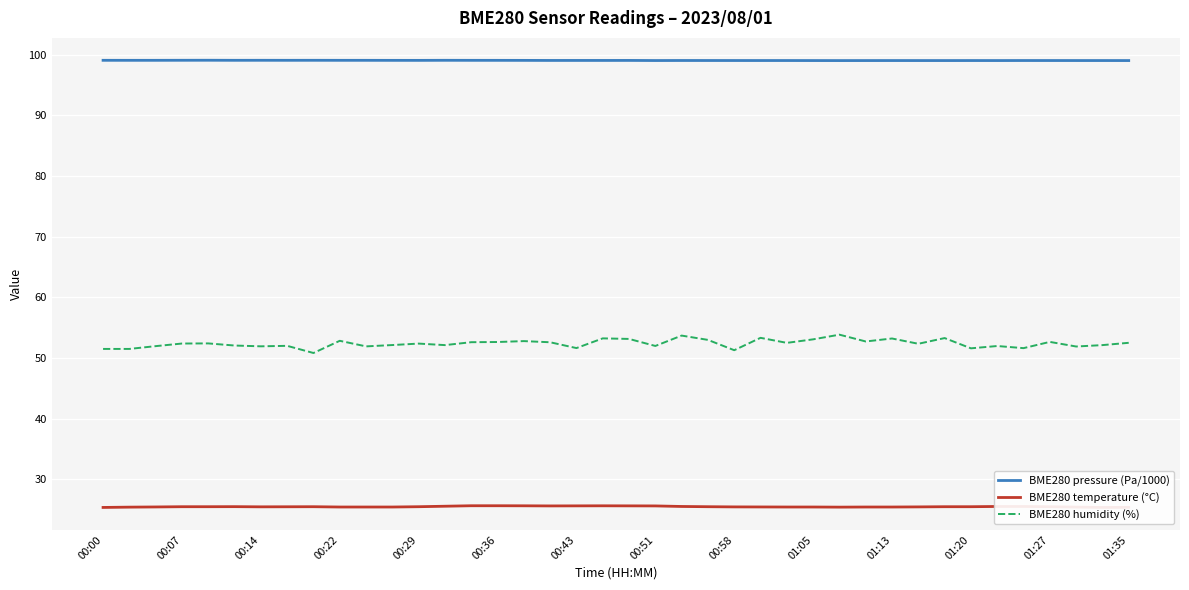

Which series has the widest spread of values?

BME280 humidity (%)